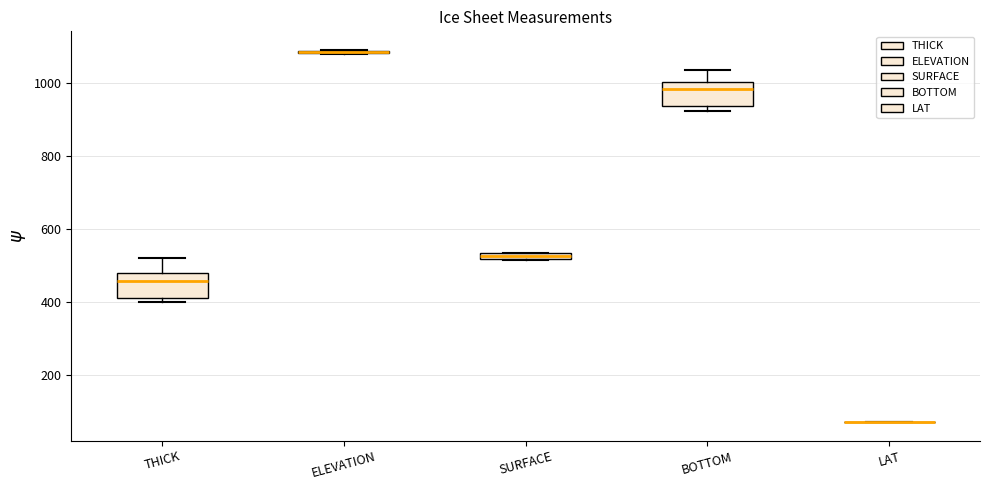

Where is the upper edge of the box for BOTTOM on the y-axis? The values are not printed on the chart, so give them approximately, as read against the axis.

1000